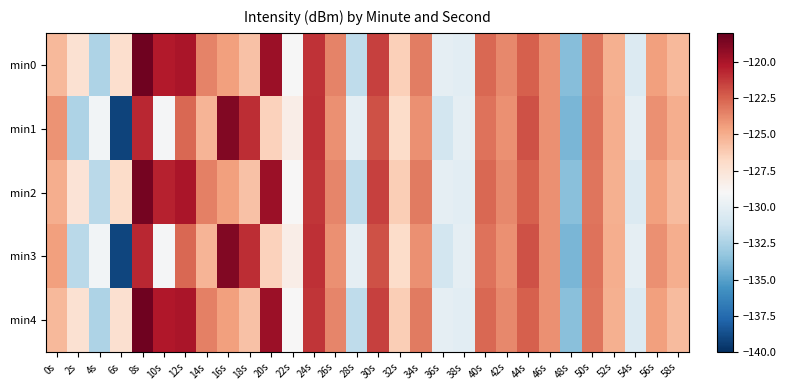

How many series are shown in this chart?

5